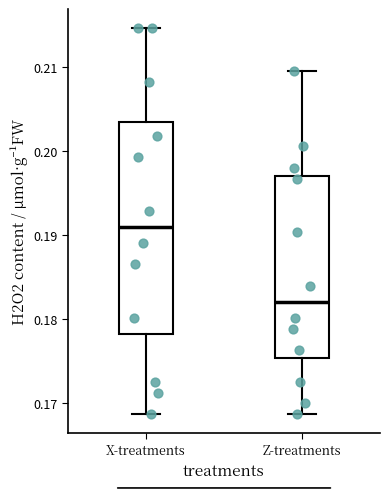

Reading left to right, transcribe this box plot: for each box, give where its median line is, the range the box spans, and where its two whiskers end, as read against the y-axis. The values are not printed on the chart, so give them approximately, as read against the axis.

X-treatments: median 0.191, box 0.178 to 0.203, whiskers 0.169 to 0.215
Z-treatments: median 0.182, box 0.175 to 0.197, whiskers 0.169 to 0.210